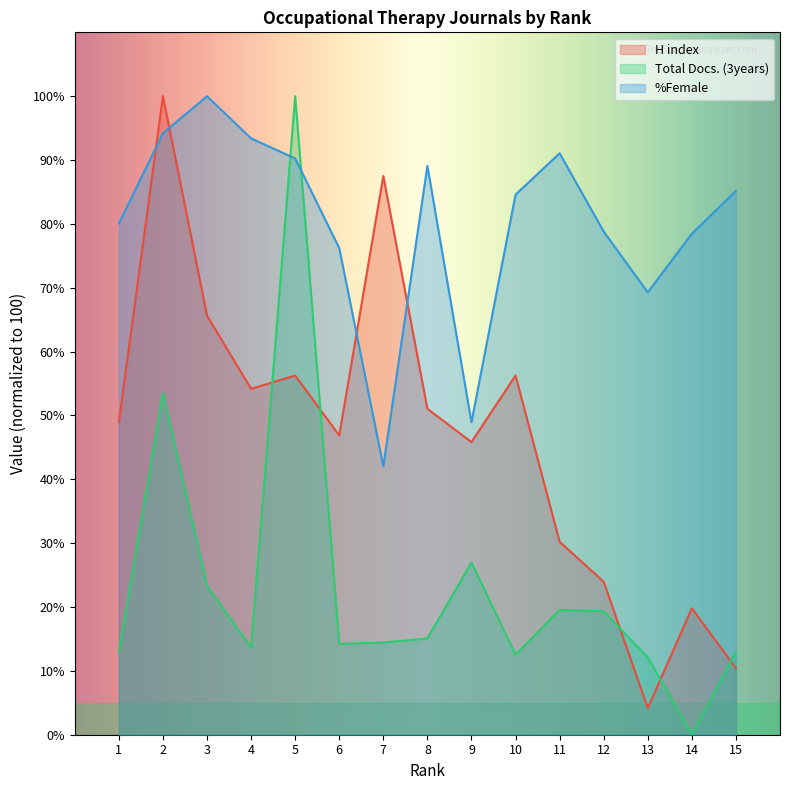

Which series has the largest total across all categories?

%Female